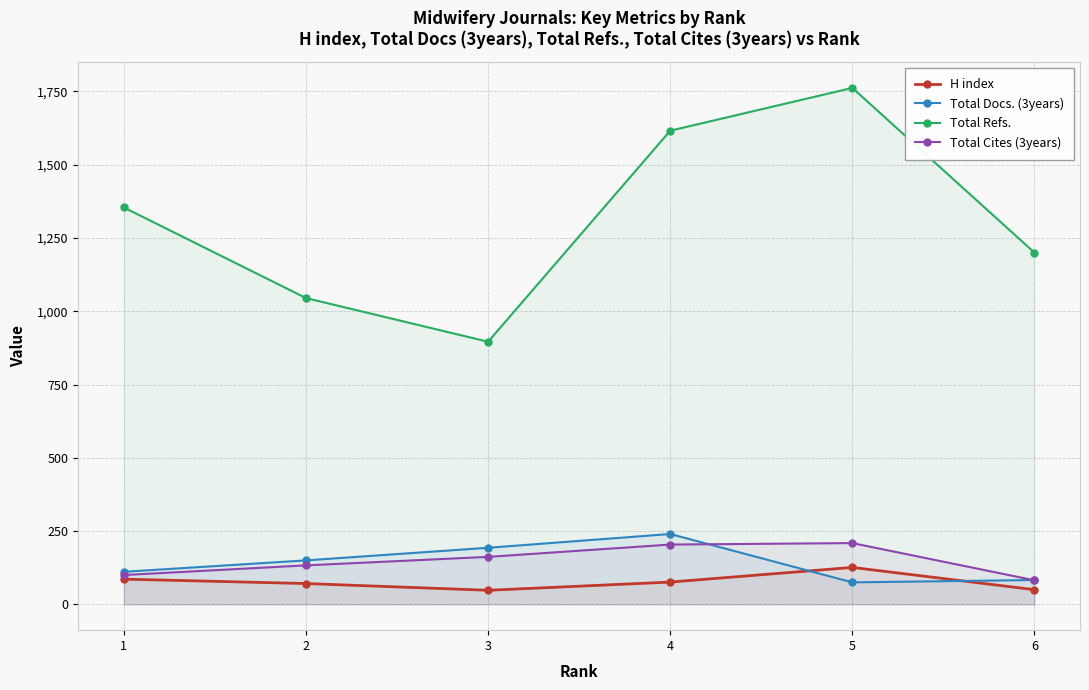

True or false: Total Refs. and H index intersect in this chart.

False